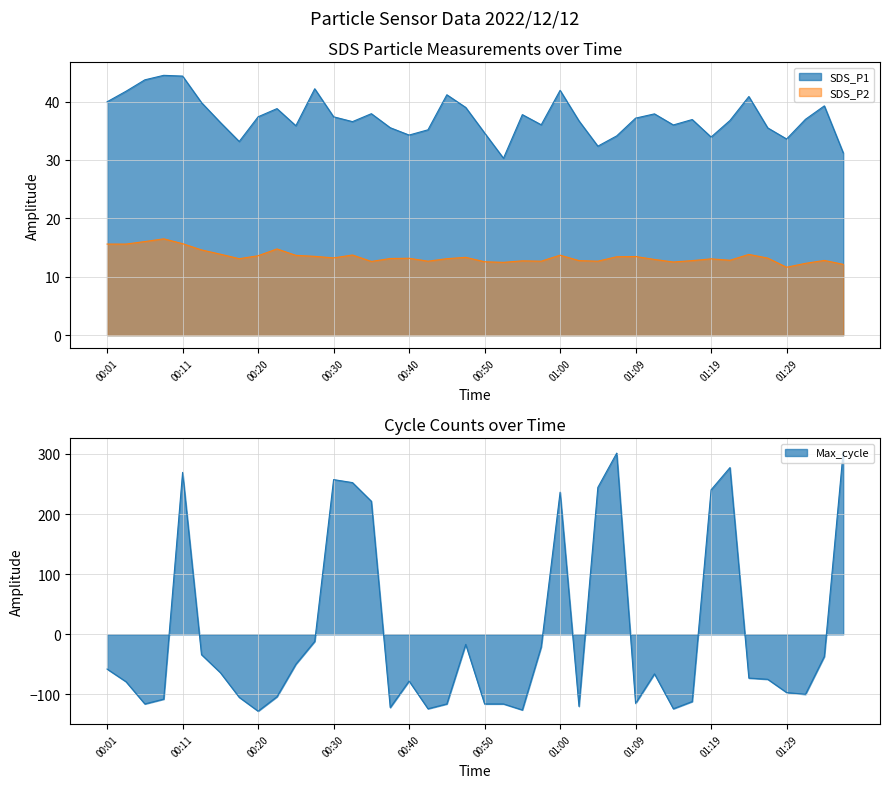

What is the spread (max minus min) of values at 01:34?

26.5